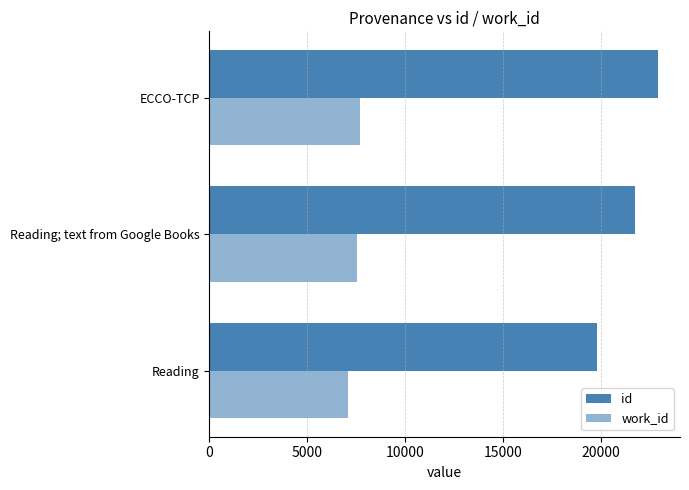

Count the number of categories in the chart.

3